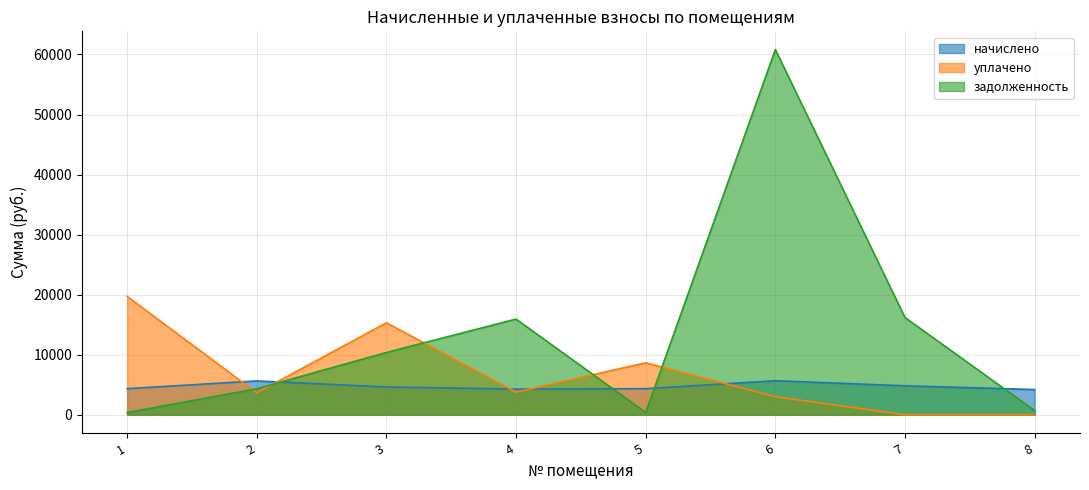

True or false: уплачено has more than 2 interior local peaks.

False